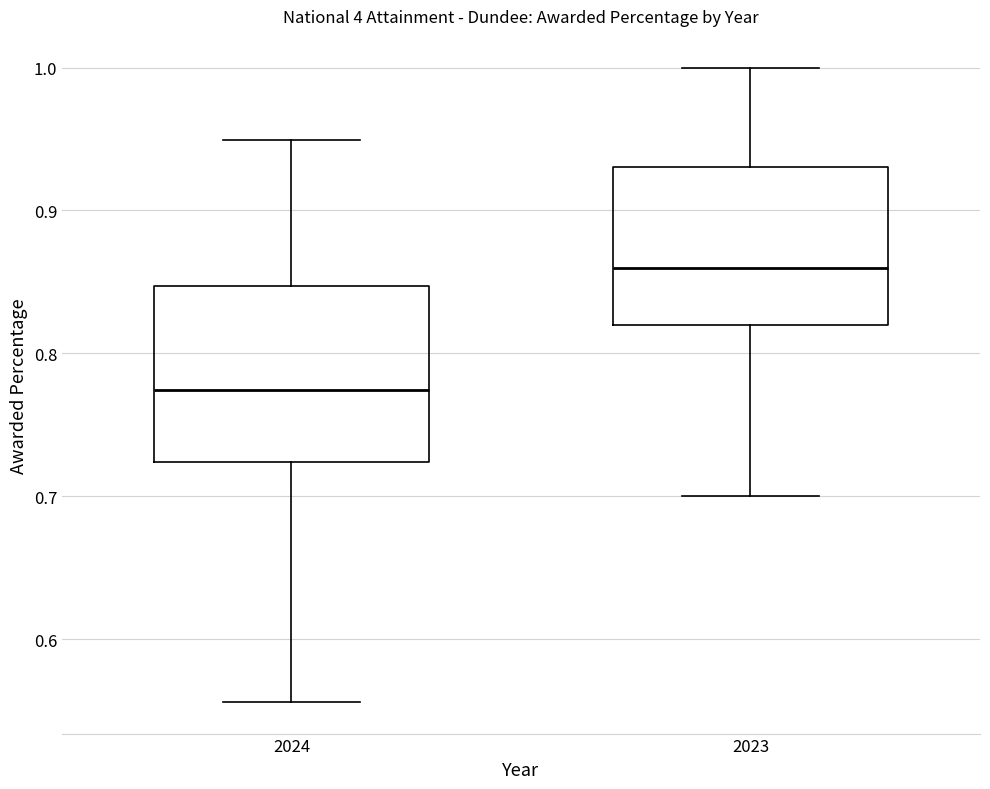

Reading left to right, read every box against the y-axis: the position of its median line, the range the box covers, and the ends of its whiskers. The values are not printed on the chart, so give them approximately, as read against the axis.

2024: median 0.77, box 0.72 to 0.85, whiskers 0.56 to 0.95
2023: median 0.86, box 0.82 to 0.93, whiskers 0.70 to 1.00